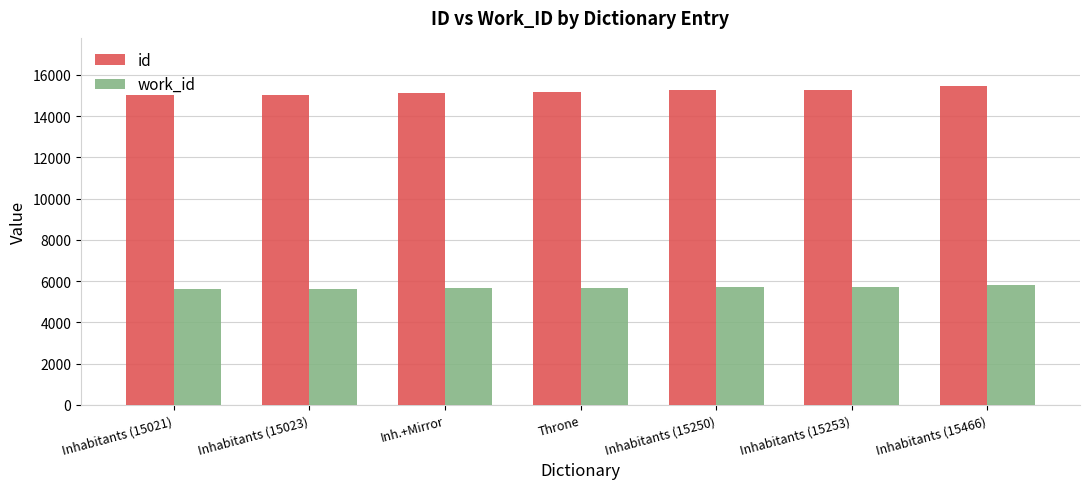

How many data points does each series have?

7